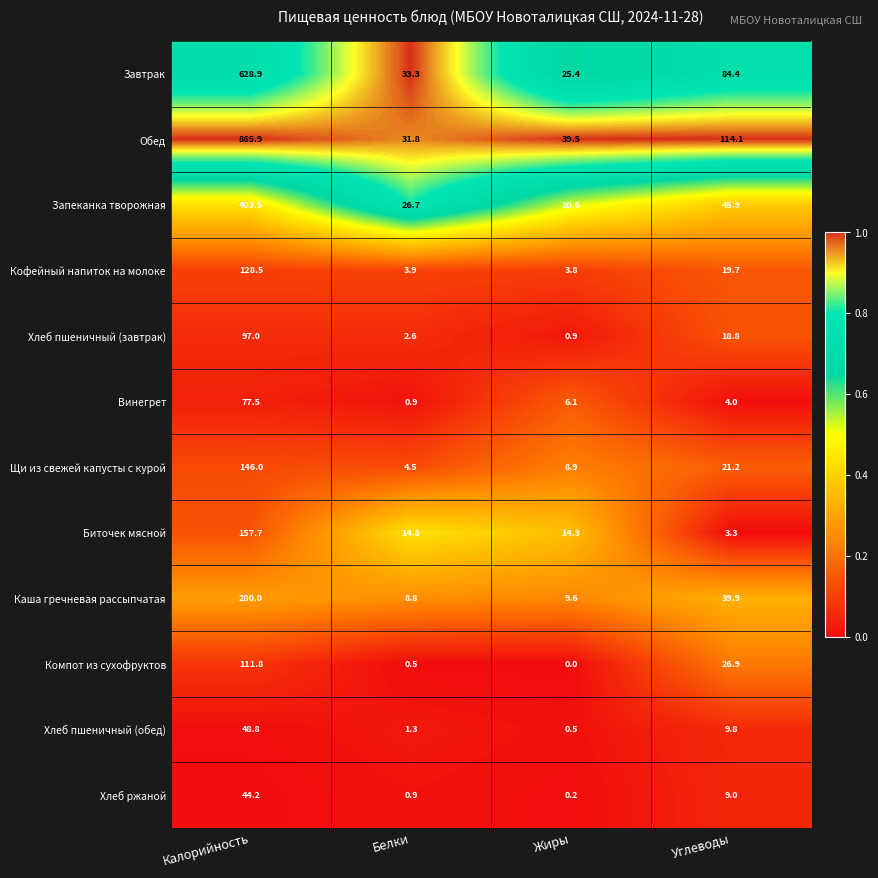

Which series has the largest total across all categories?

Обед